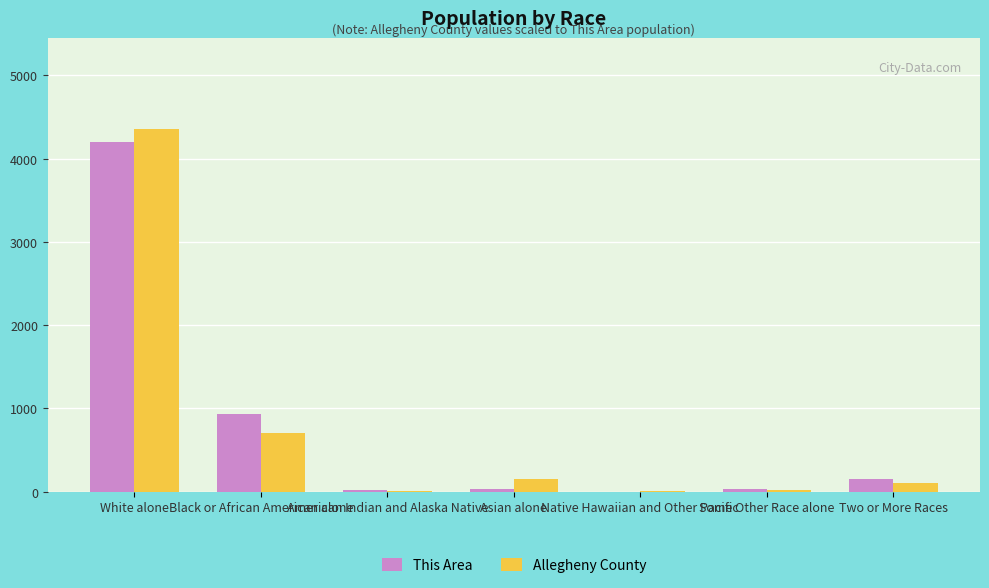

What is the sum of all This Area values?

5349.0